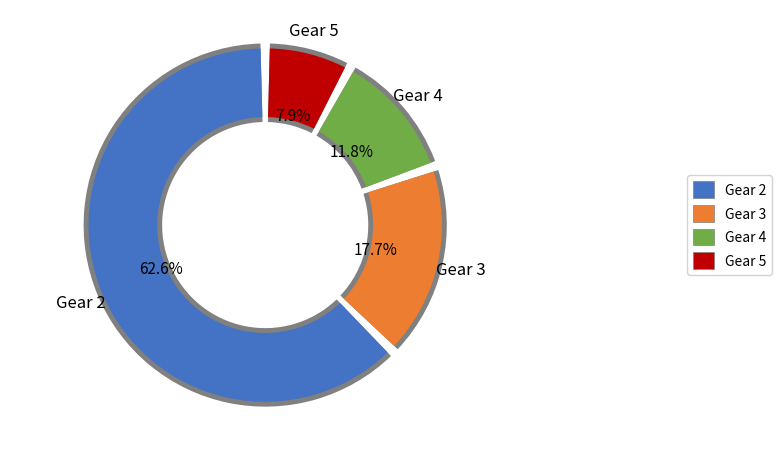

Does Gear 4 account for over 50% of the chart?

No